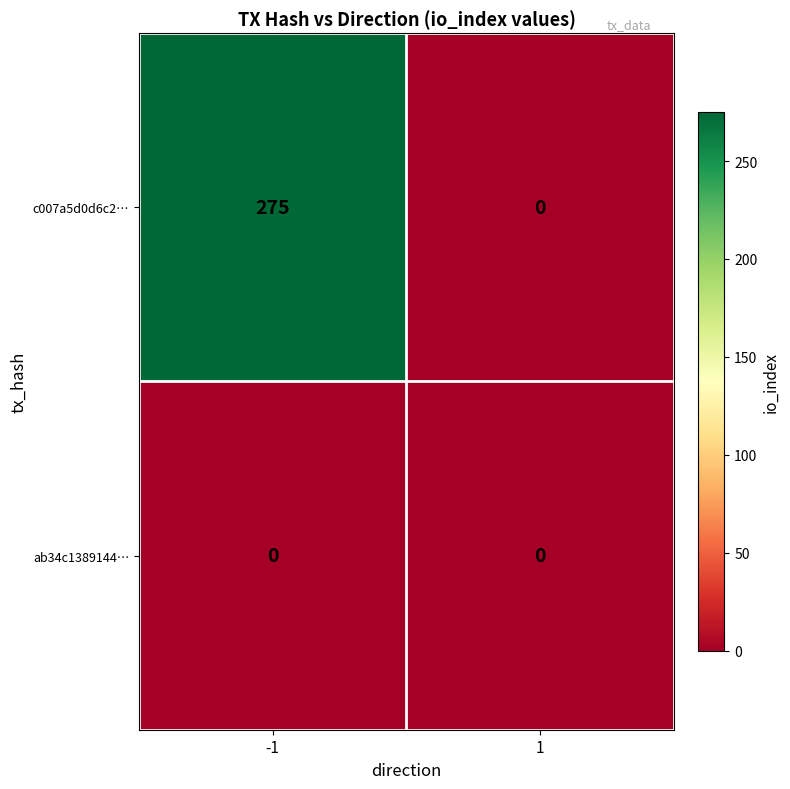

Between -1 and 1, which series saw the biggest shift?

c007a5d0d6c2…